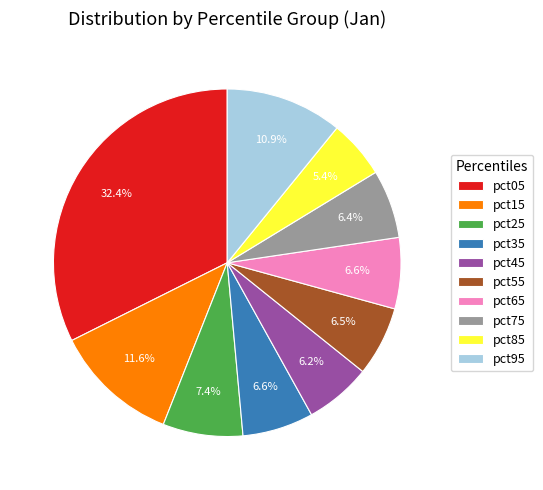

To the nearest percent, what percentage of the pie is pct35?

7%